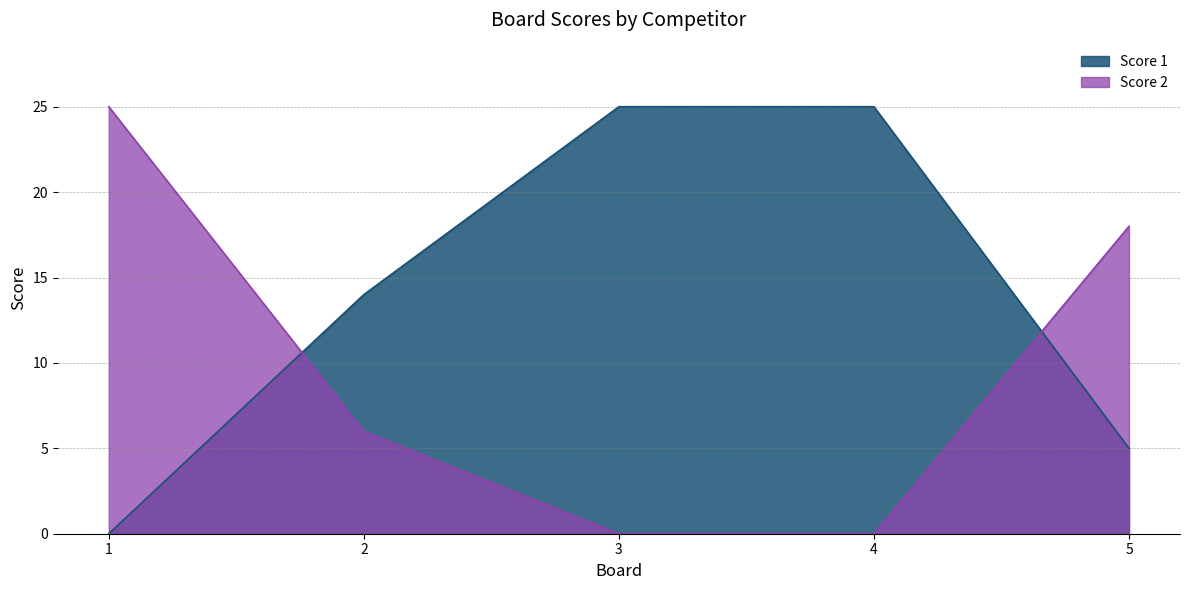

List the series in order of their overall mean, highest first.

Score 1, Score 2